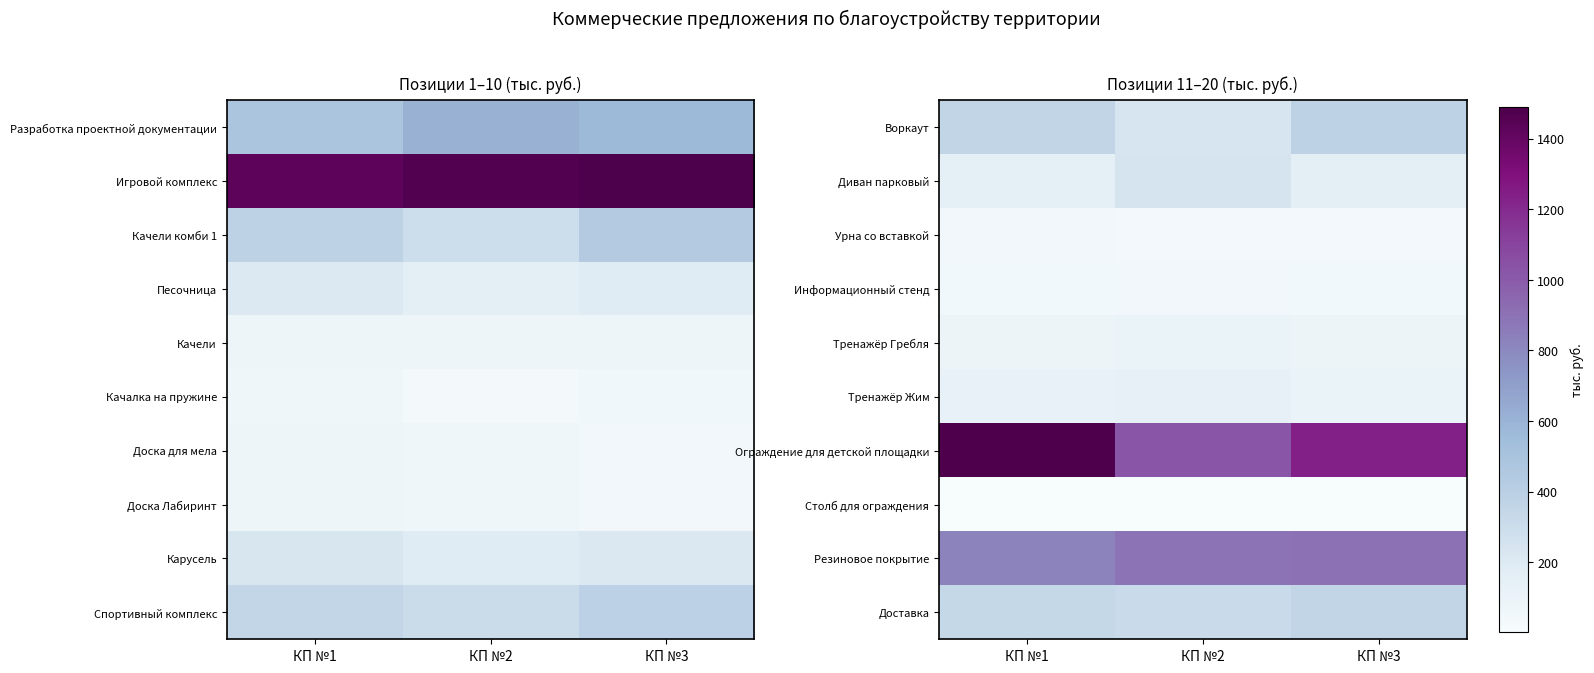

Is it true that Тренажёр Жим equals 134.3 at КП №2?

True